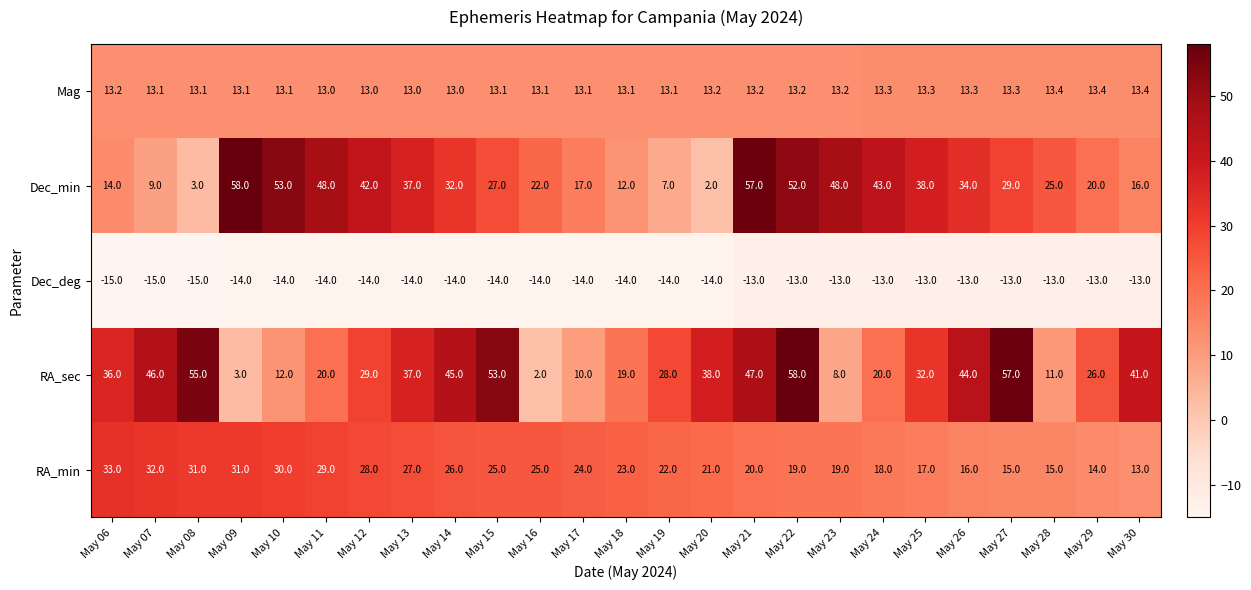

At May 29, list the series in order from largest to smallest.

RA_sec, Dec_min, RA_min, Mag, Dec_deg